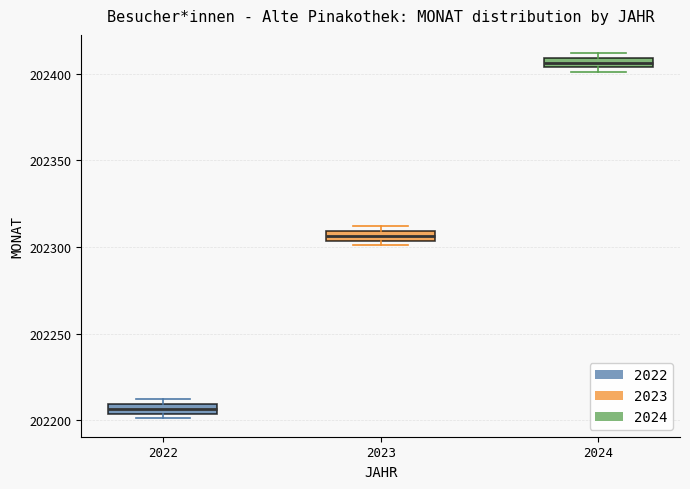

Which box's median line is the lowest?

2022